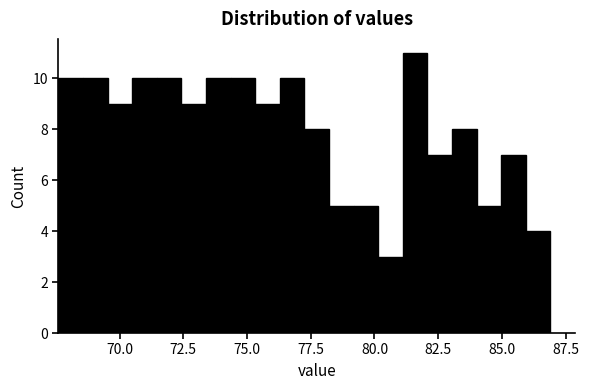

Around what value on the x-axis is the tallest bar? Give the approximate position of its centre, as read against the axis.

81.5